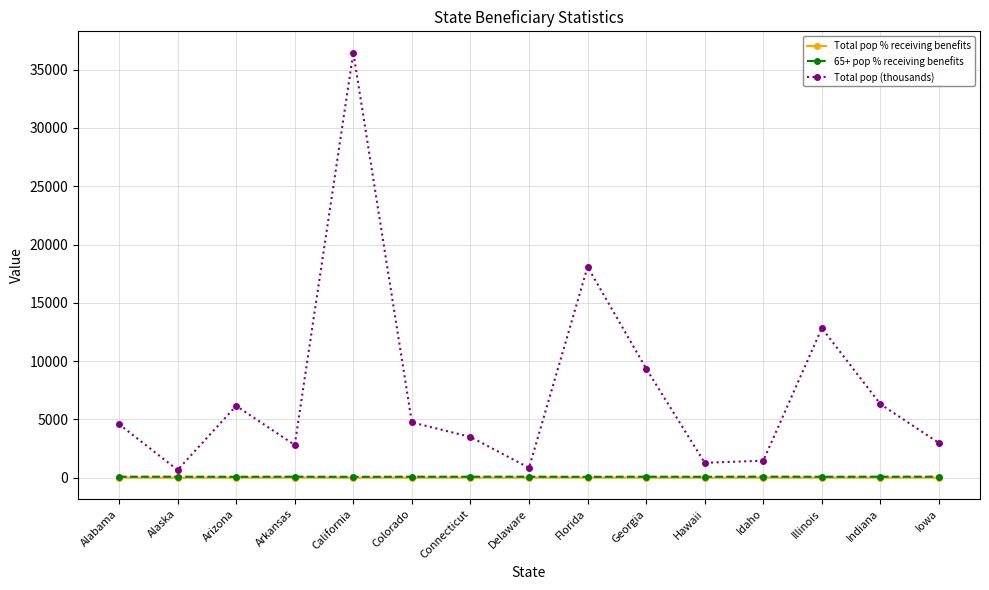

What is the total value across all series at Arkansas?

2927.0